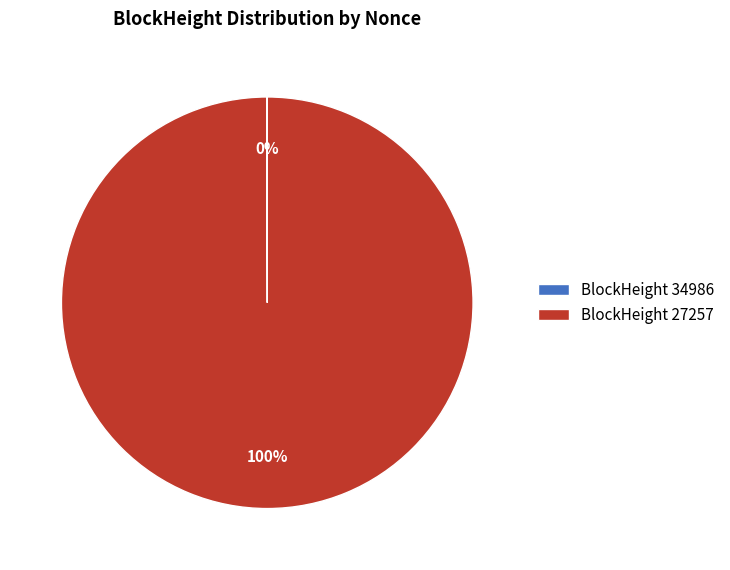

To the nearest percent, what is the difference between the largest and smallest slice percentages?

100%